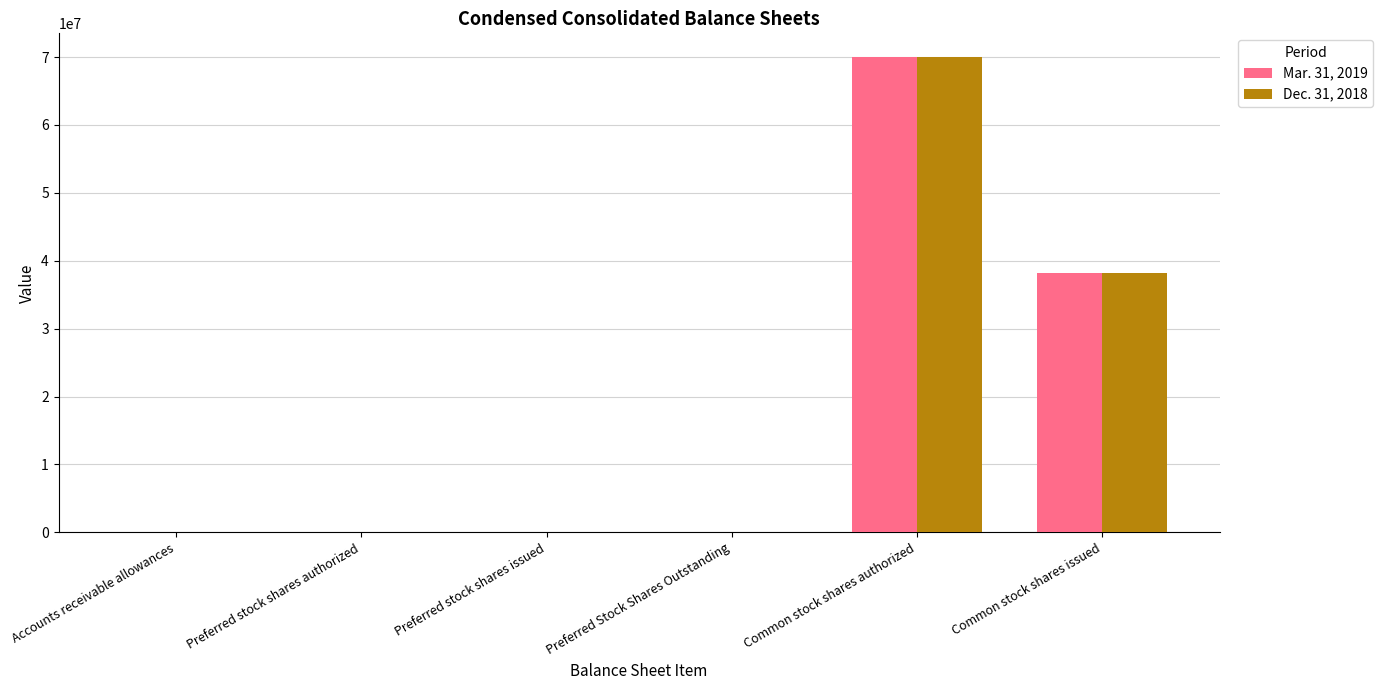

How many series are shown in this chart?

2